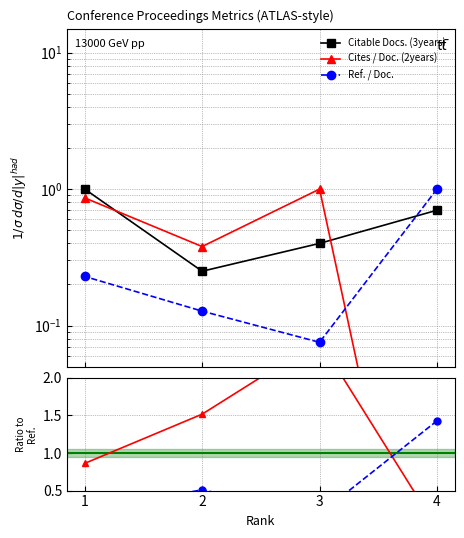

At how many categories does at least one series exceed 2?

1